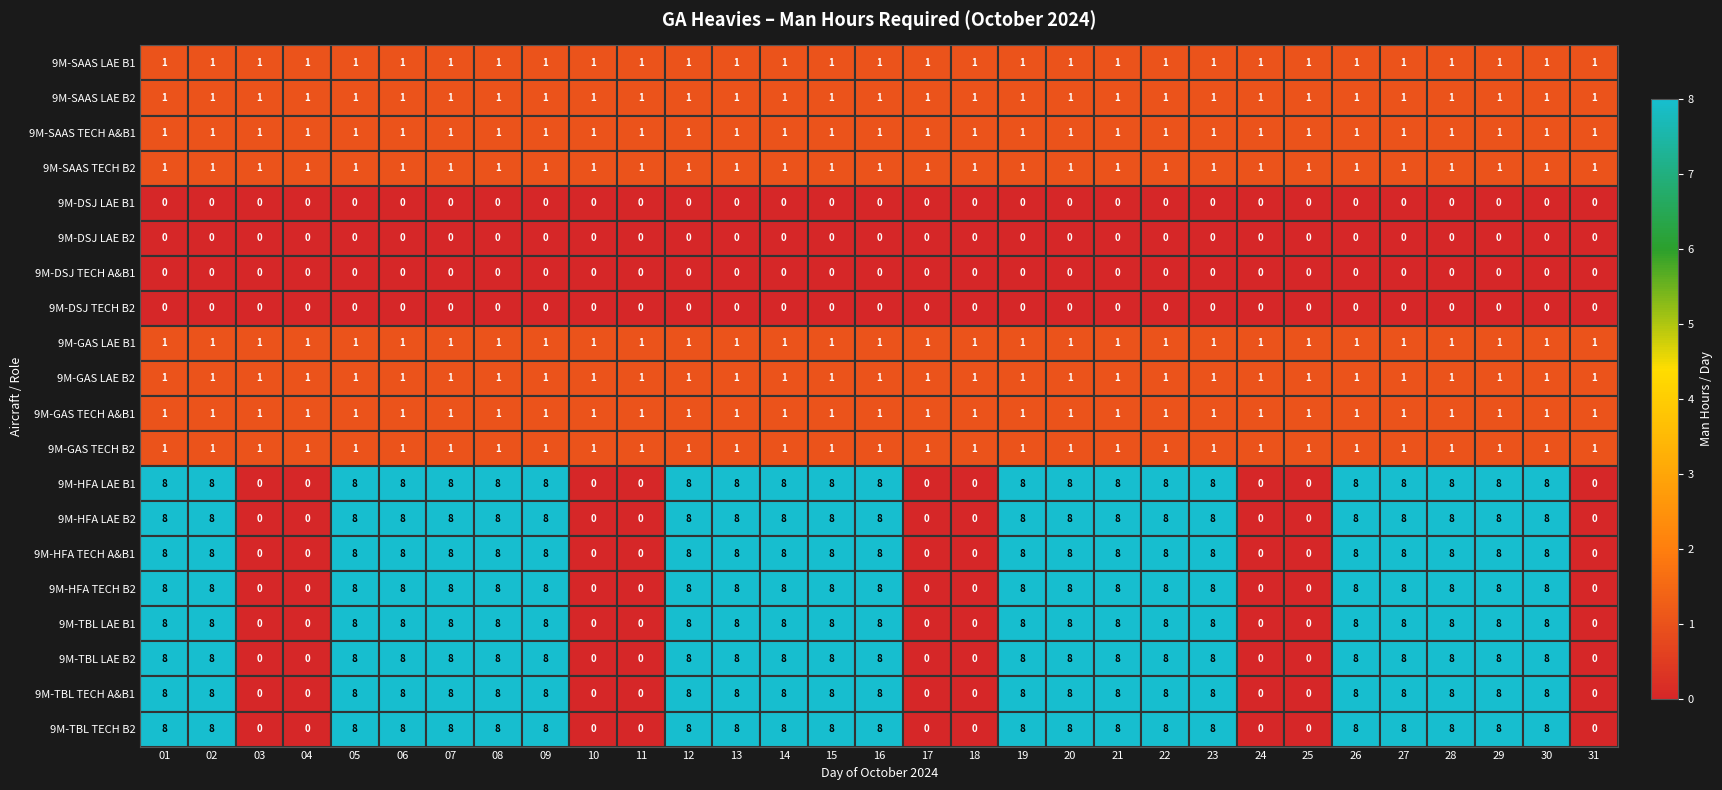

What is the total value across all series at 09?

72